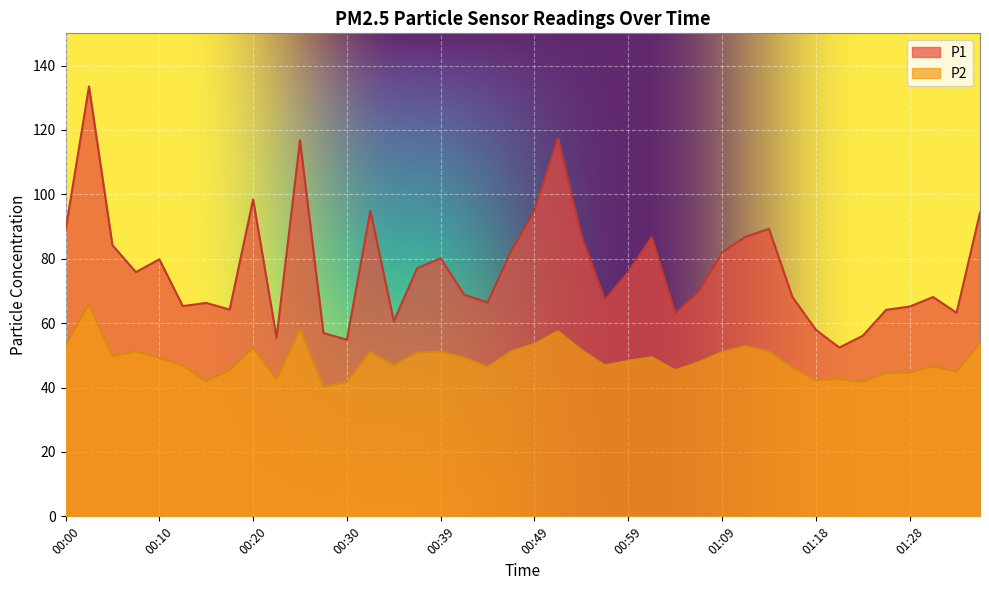

What are all the series names shown in the legend?

P1, P2